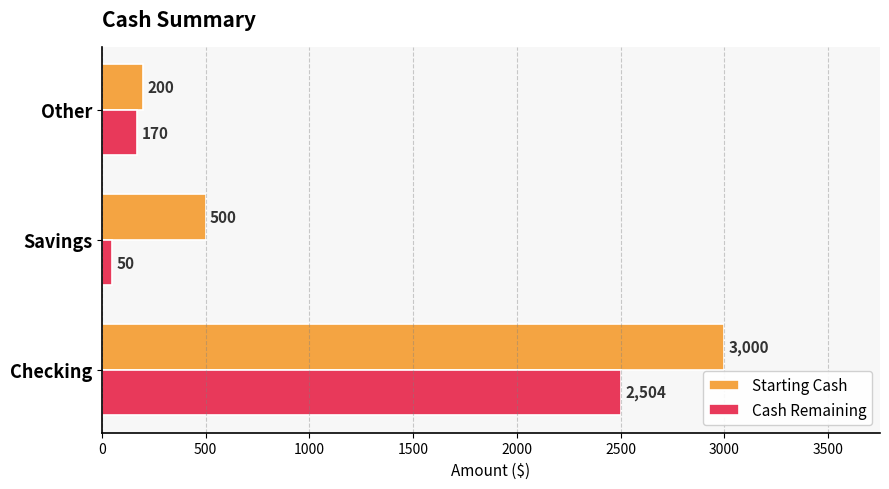

At how many categories does at least one series exceed 1235?

1